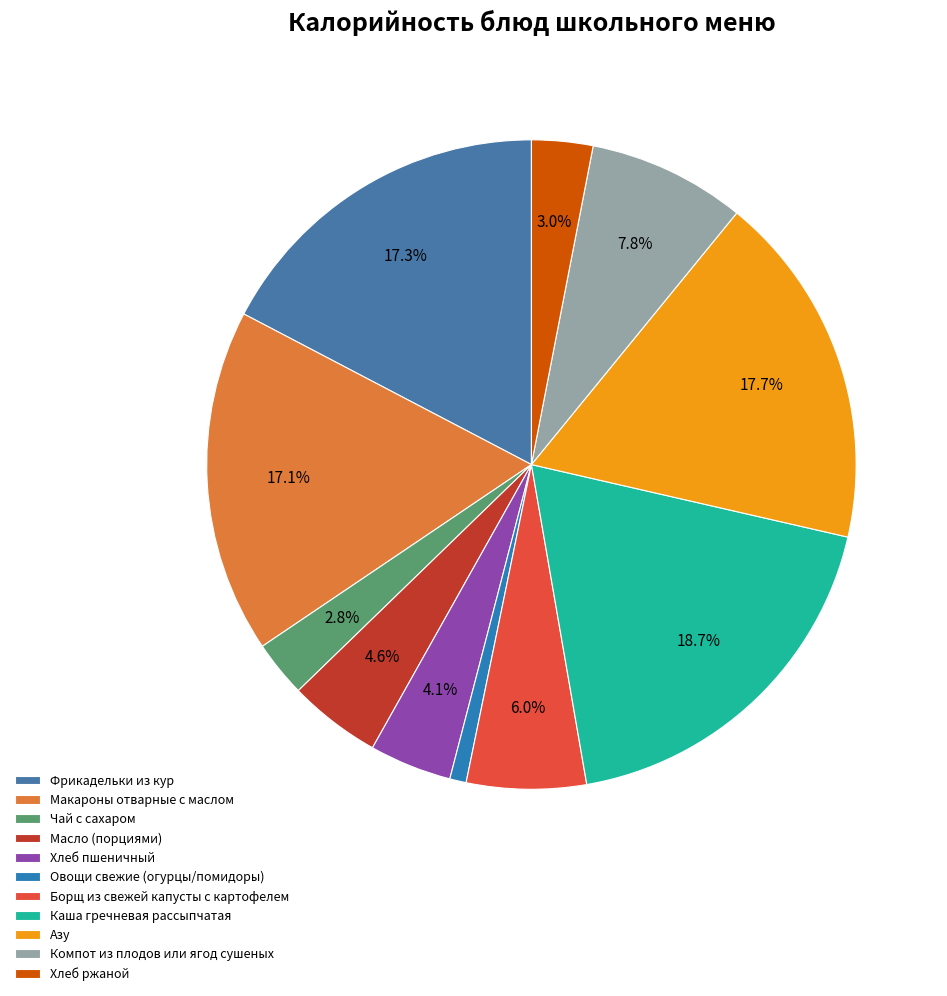

To the nearest percent, what is the difference between the Хлеб пшеничный and Фрикадельки из кур slice percentages?

13%